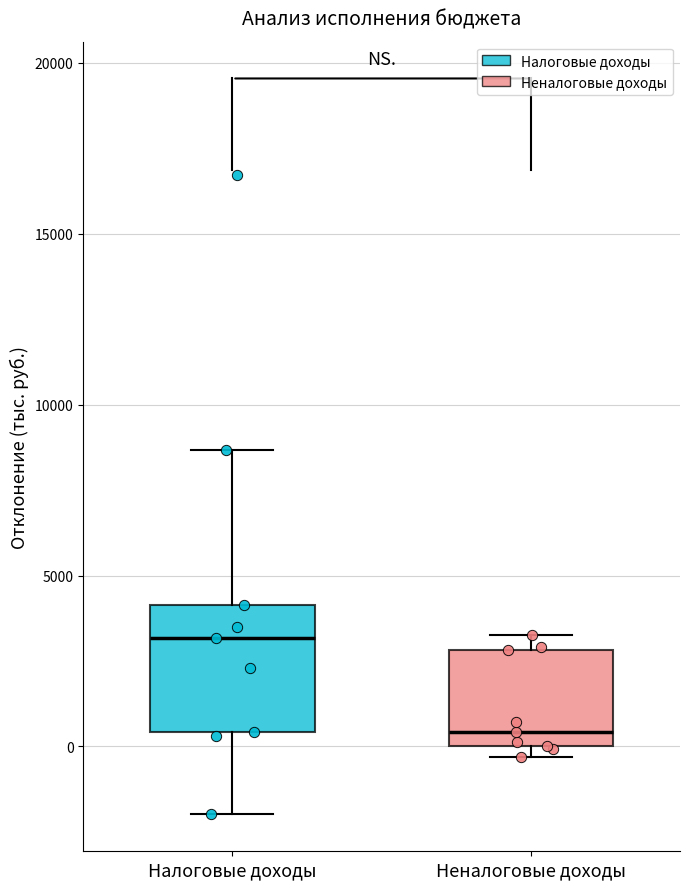

Reading left to right, transcribe this box plot: for each box, give where its median line is, the range the box spans, and where its two whiskers end, as read against the y-axis. The values are not printed on the chart, so give them approximately, as read against the axis.

Налоговые доходы: median 3000, box 500 to 4000, whiskers -2000 to 8500
Неналоговые доходы: median 500, box 0 to 3000, whiskers -500 to 3000 (just above the box's upper edge)